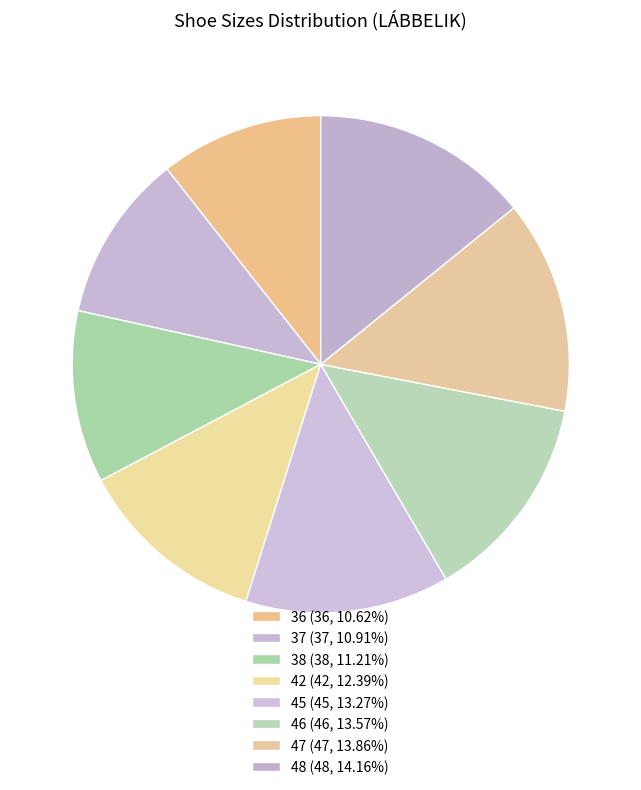

To the nearest percent, what is the difference between the largest and smallest slice percentages?

4%